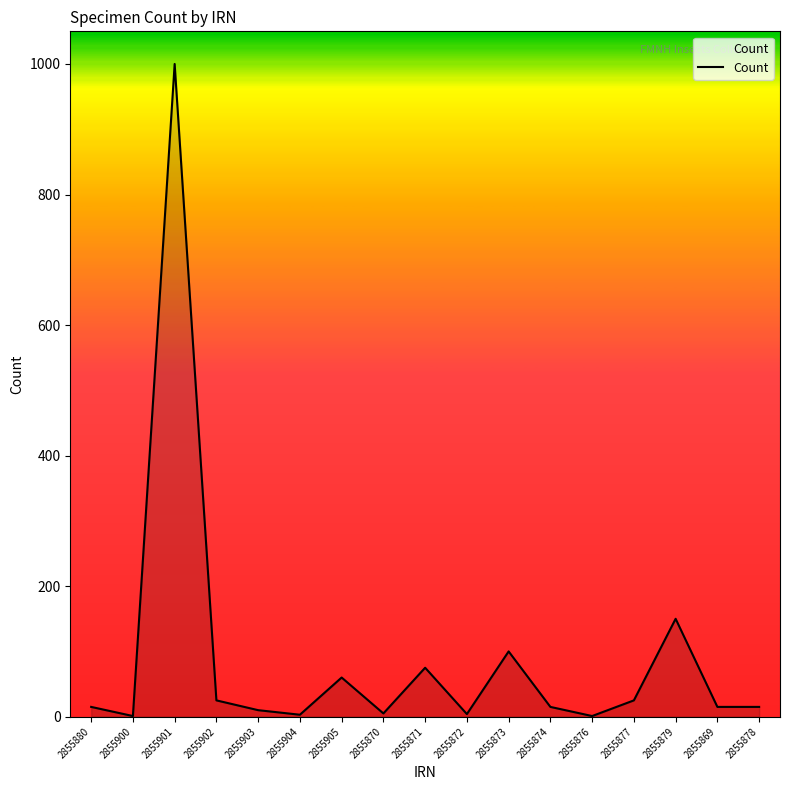

The chart shows a value of 4 at 2855872. True or false?

True